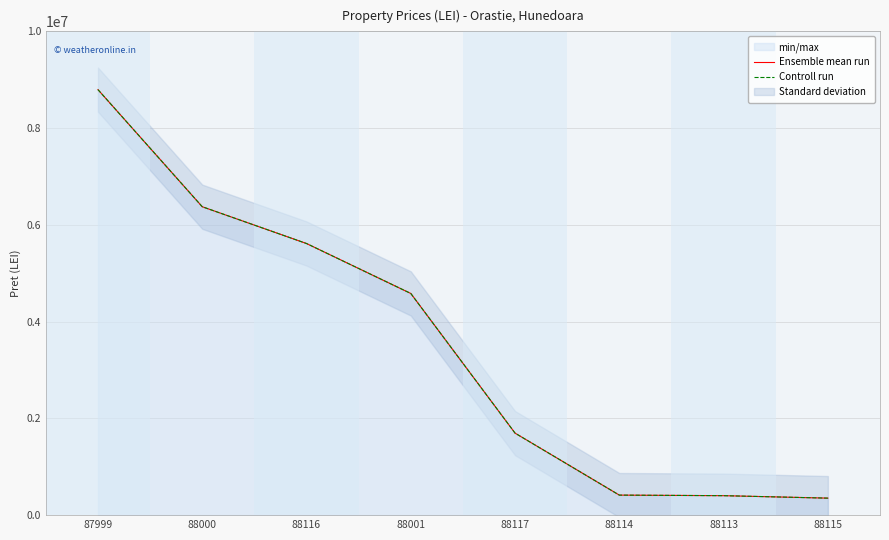

What is the sum of the Controll run values at 88117 and 88115?

2046800